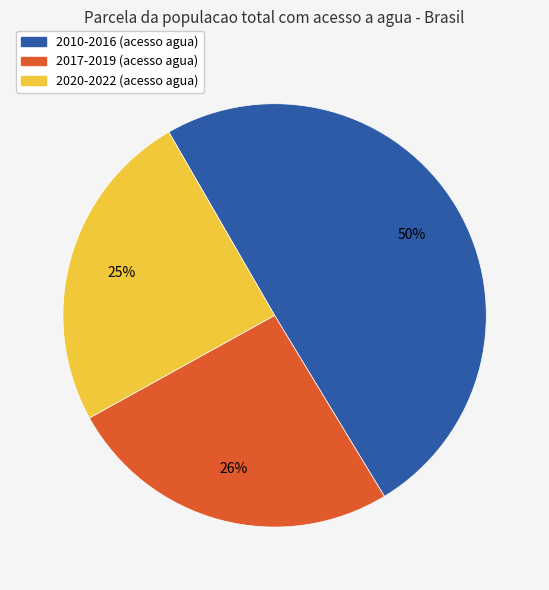

To the nearest percent, what is the average slice percentage?

33%